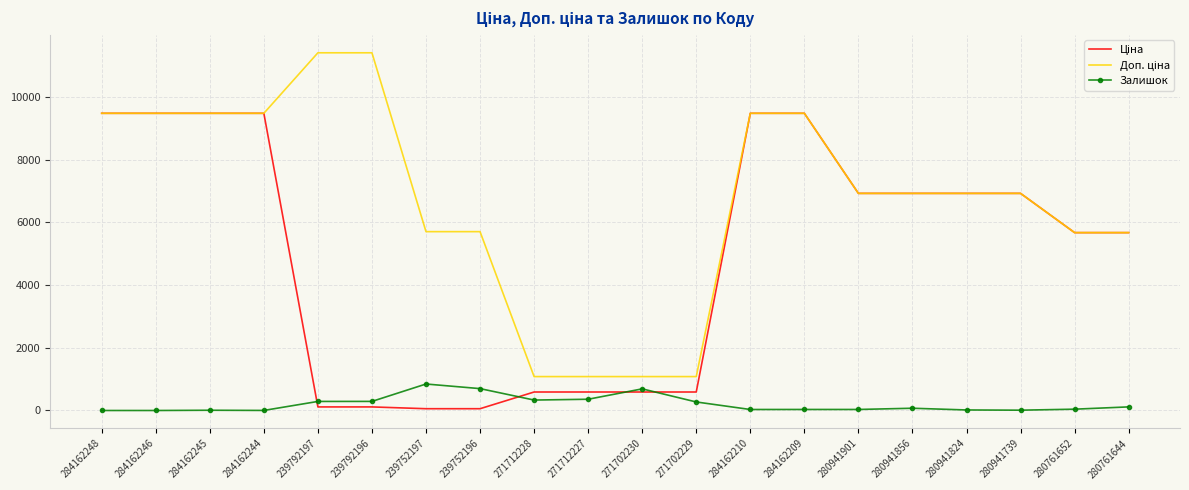

The value of Залишок at 239792197 is 289.0. True or false?

True